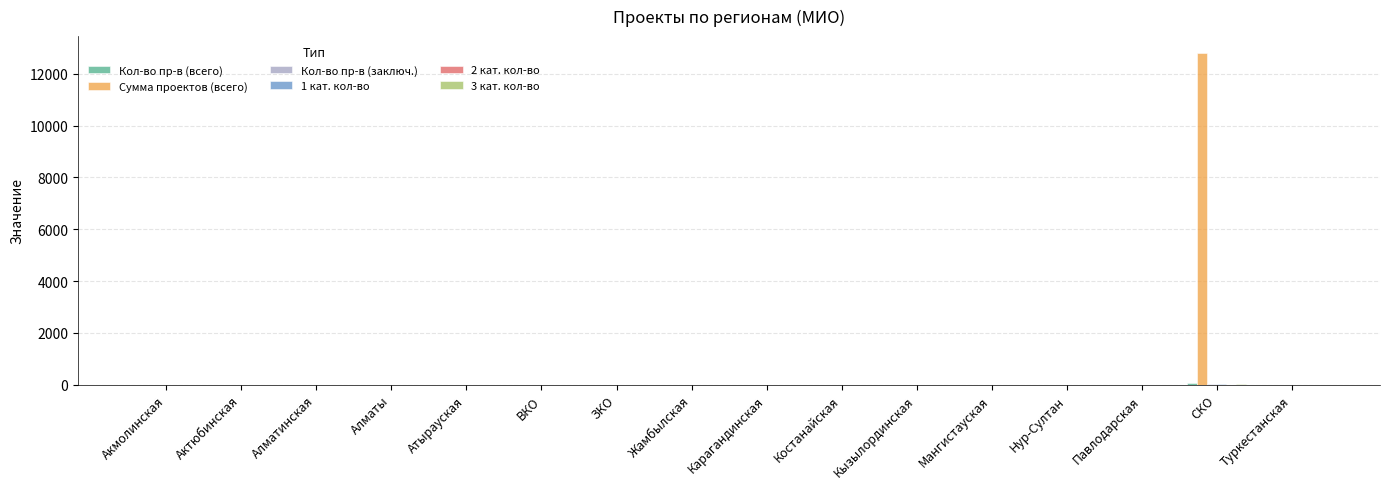

Is it true that Сумма проектов (всего) equals -5973.4 at Павлодарская?

False